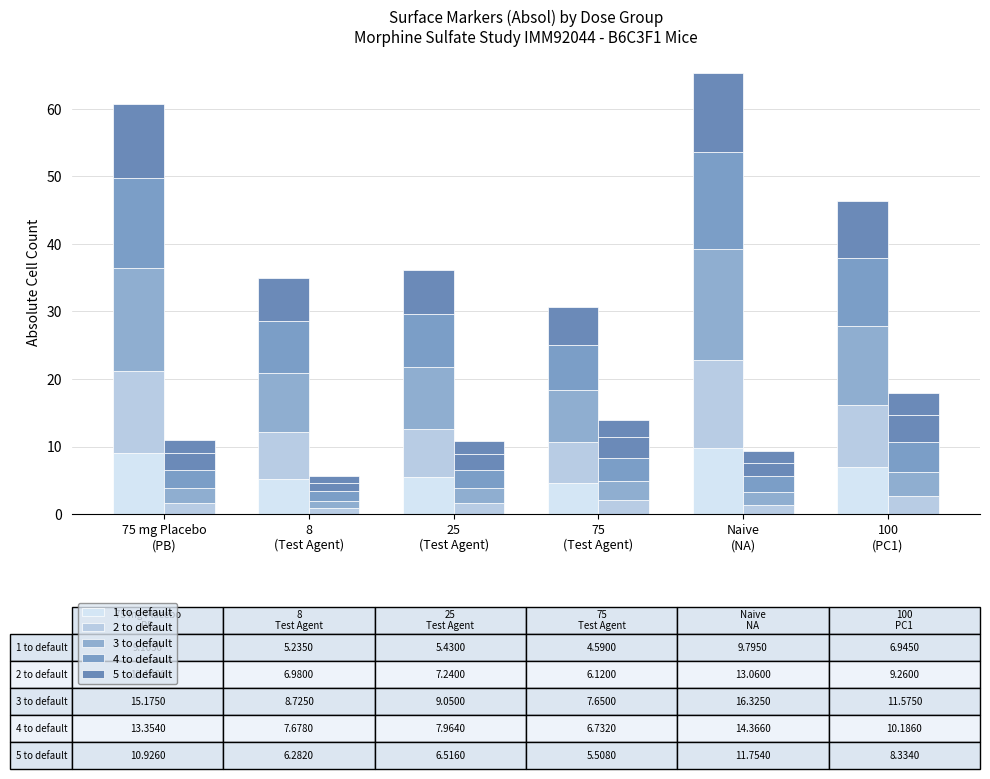

Reading right to left, transcribe all the data shown in this chart.

1 to default: 6.9	9.8	4.6	5.4	5.2	9.1
2 to default: 9.3	13.1	6.1	7.2	7.0	12.1
3 to default: 11.6	16.3	7.7	9.1	8.7	15.2
4 to default: 10.2	14.4	6.7	8.0	7.7	13.4
5 to default: 8.3	11.8	5.5	6.5	6.3	10.9